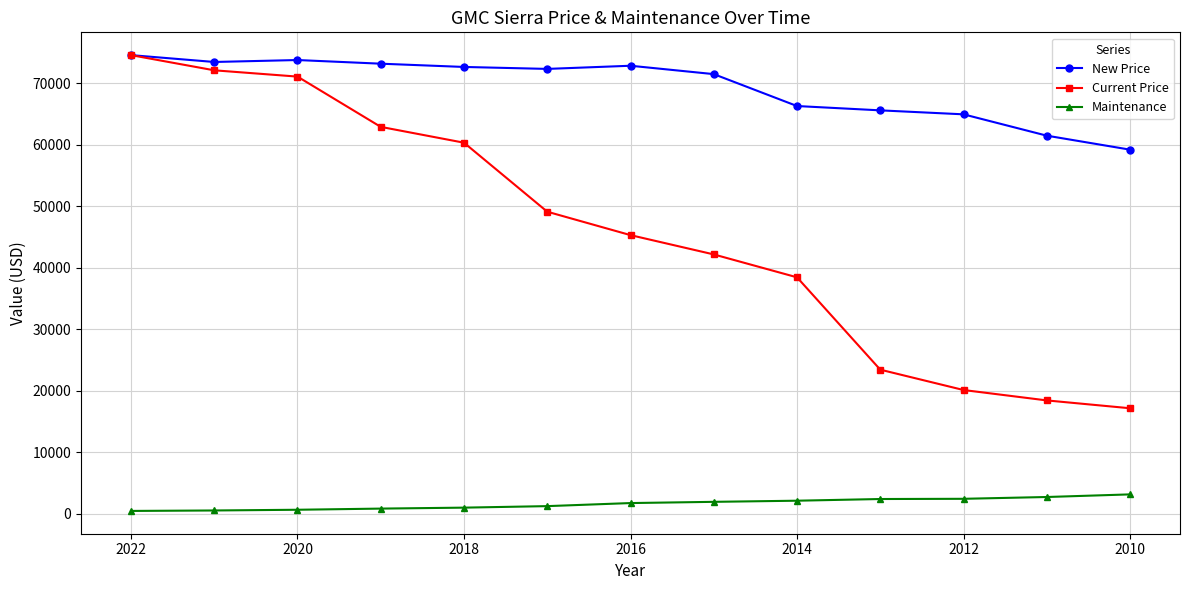

Reading left to right, list all the values displayed in this chart.

New Price: 74558	73444	73760	73166	72636	72318	72832	71470	66284	65581	64936	61467	59194
Current Price: 74558	72090	71067	62896	60323	49108	45303	42167	38445	23436	20130	18440	17166
Maintenance: 479	553	670	858	1014	1260	1758	1957	2141	2415	2450	2743	3168